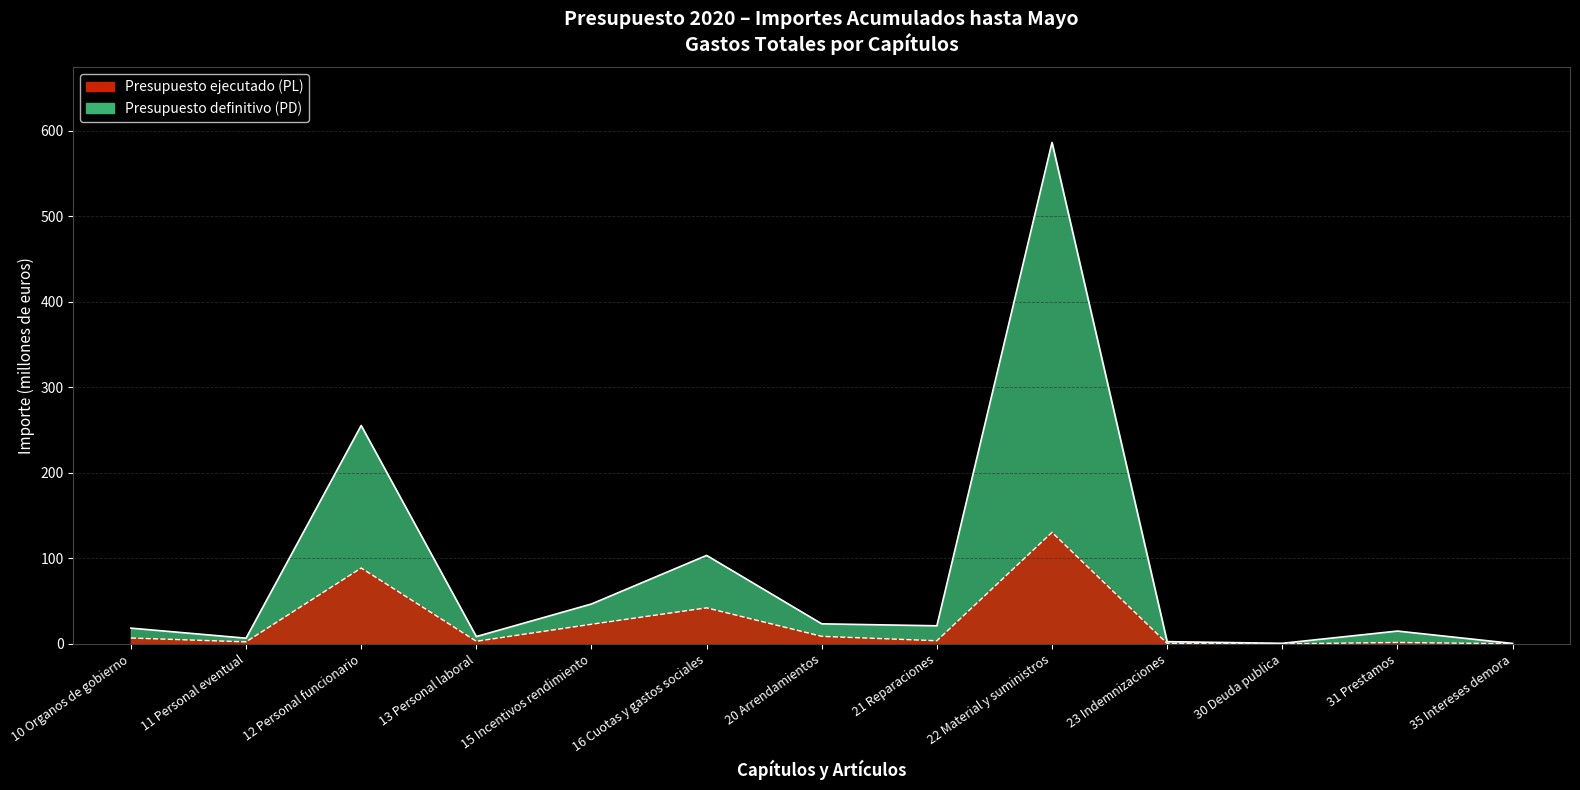

What is the average value of the presupuesto_ejecutado series?

23.9